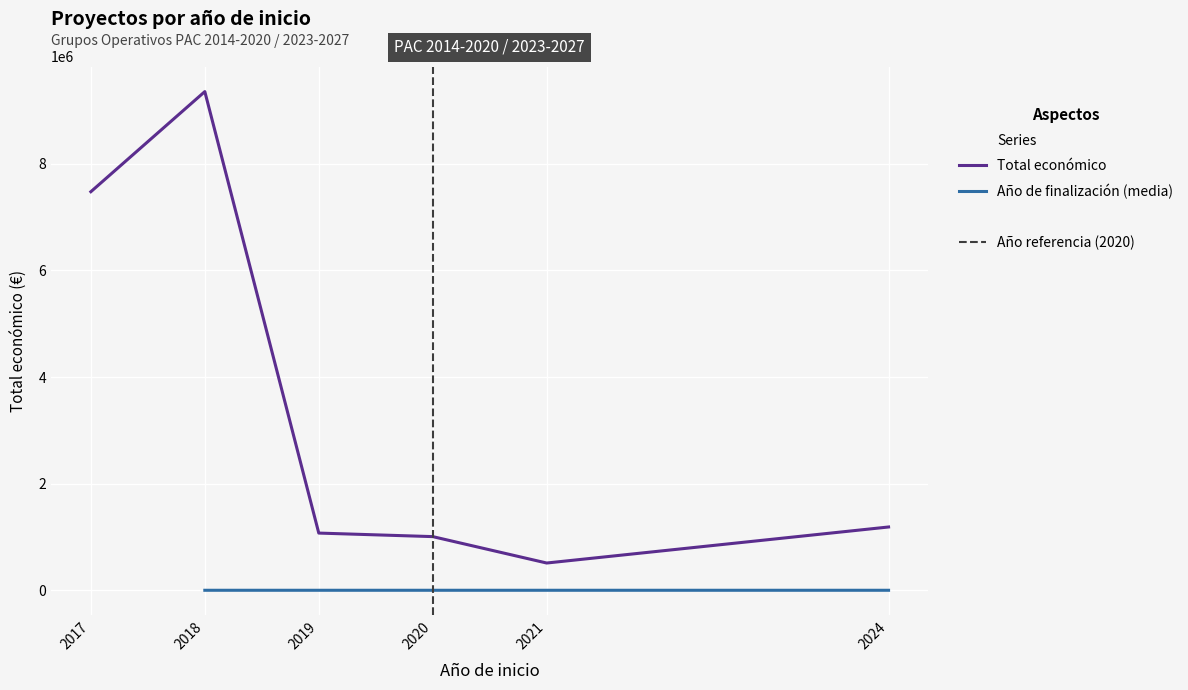

Which series has the largest total across all categories?

Total económico